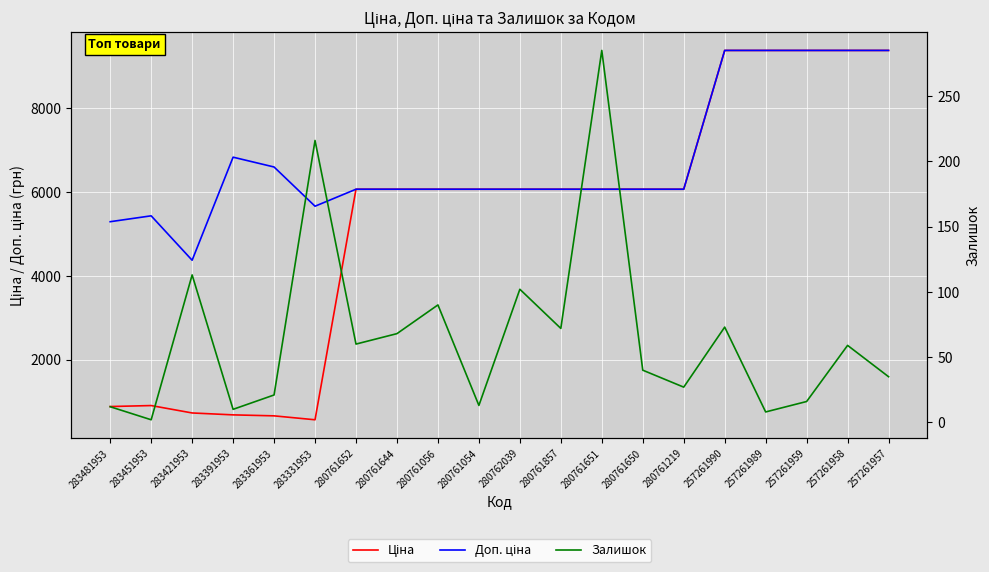

Which series has the largest range (max minus min)?

Ціна